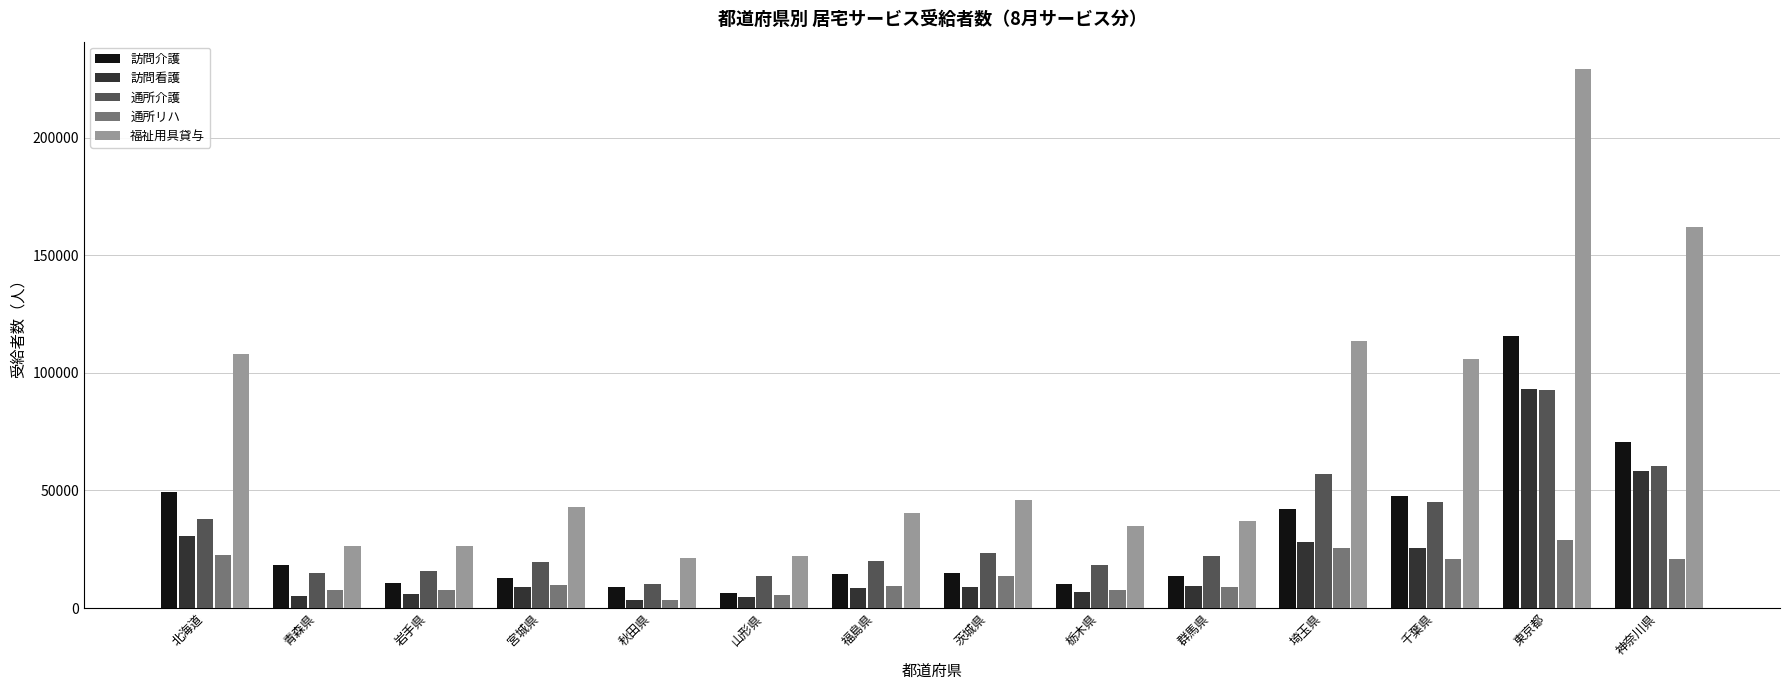

Rank the series at 千葉県 from highest to lowest value.

福祉用具貸与, 訪問介護, 通所介護, 訪問看護, 通所リハ